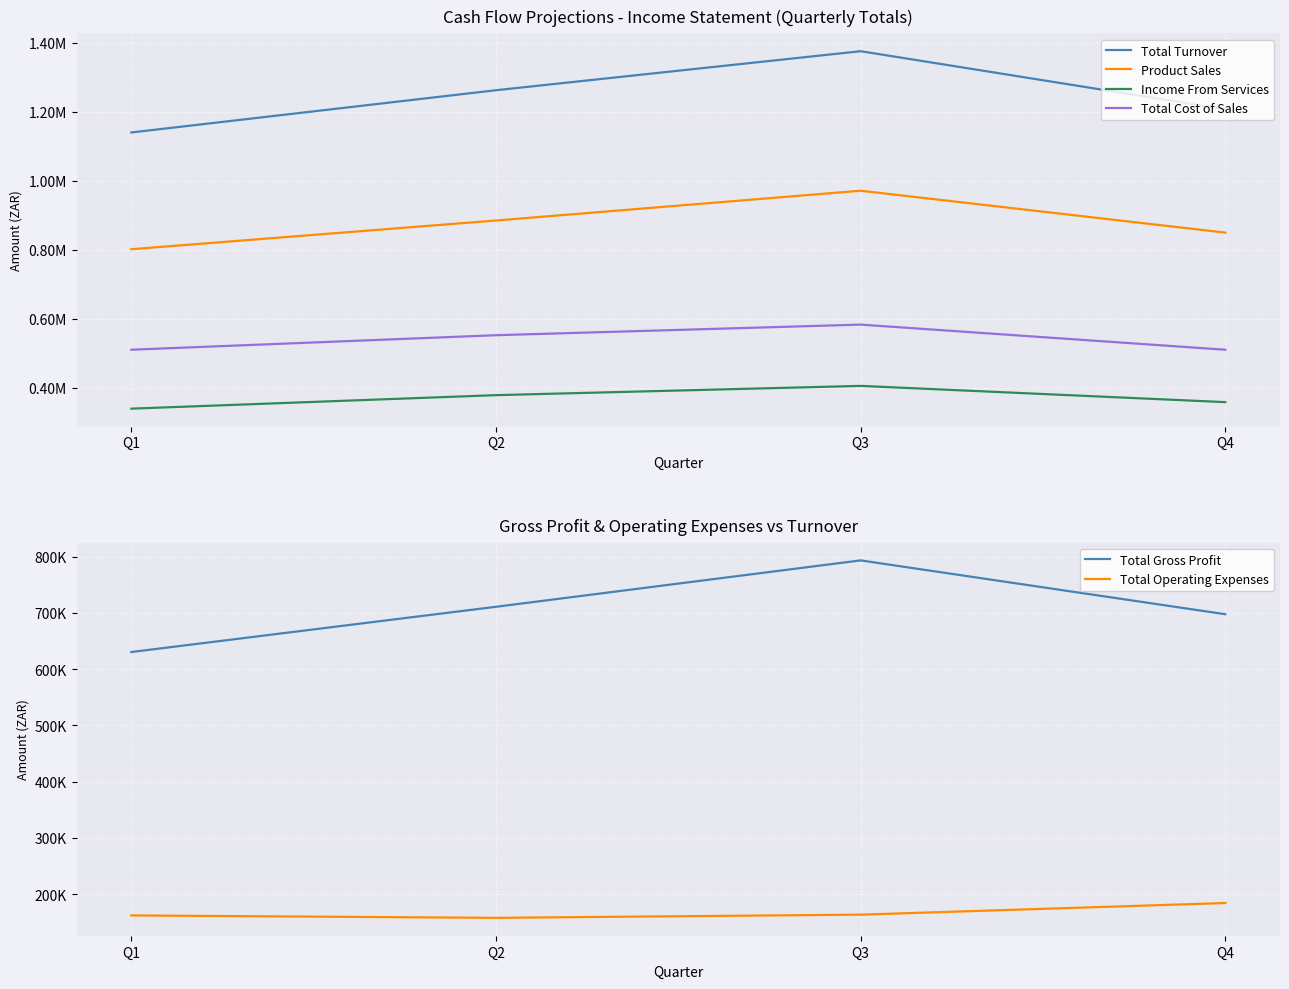

At which label is Total Gross Profit closest to 711884?

Q2